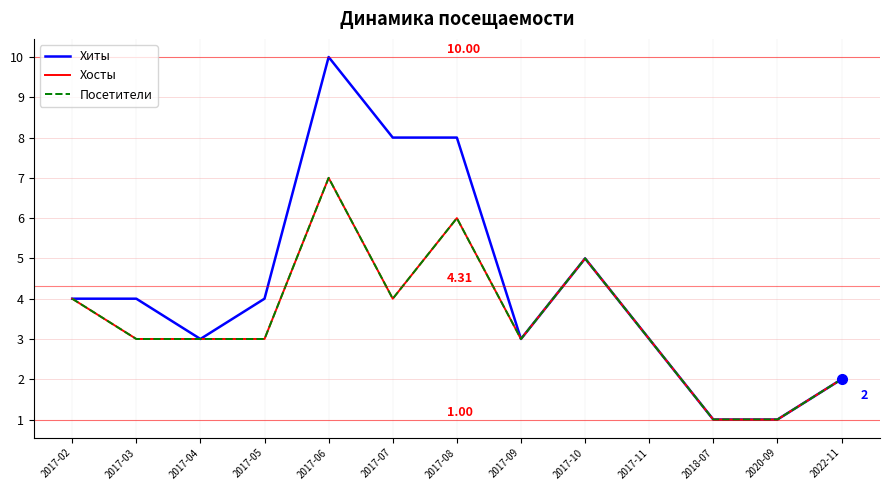

True or false: Хиты and Хосты cross at least once.

False